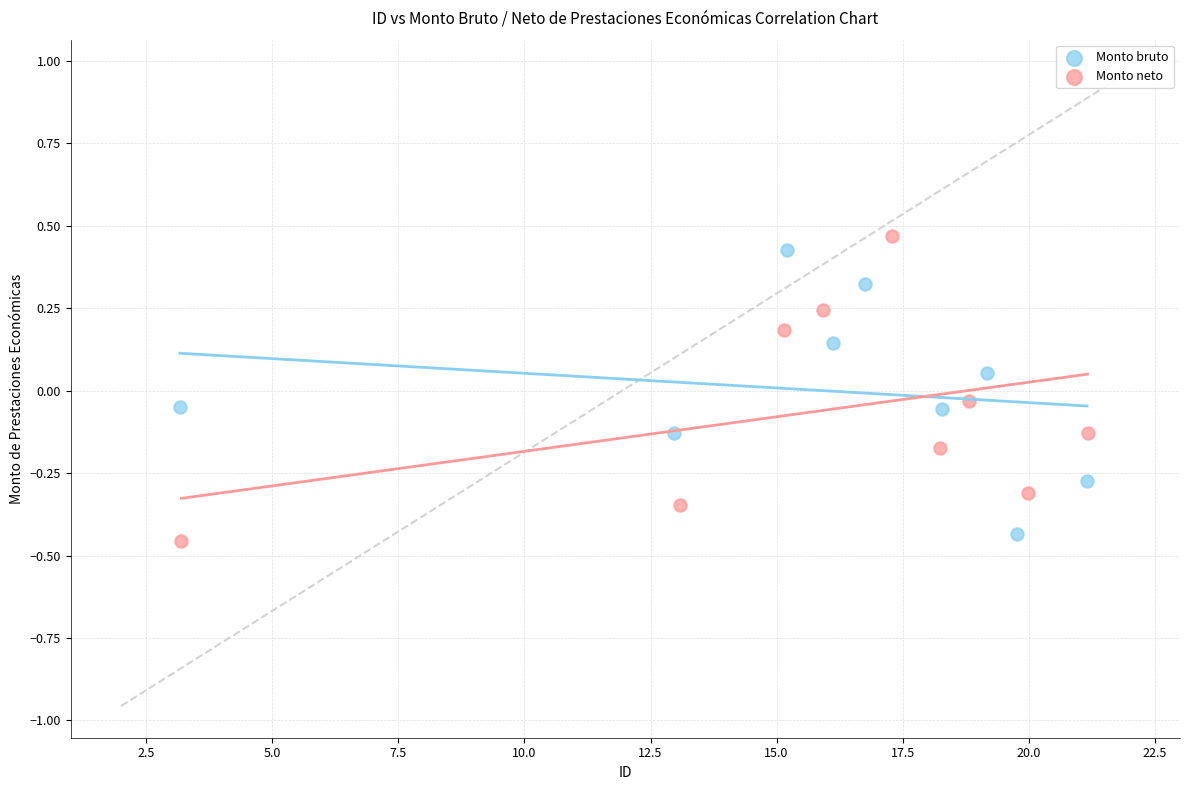

Which series reaches the minimum Y coordinate?

Monto neto